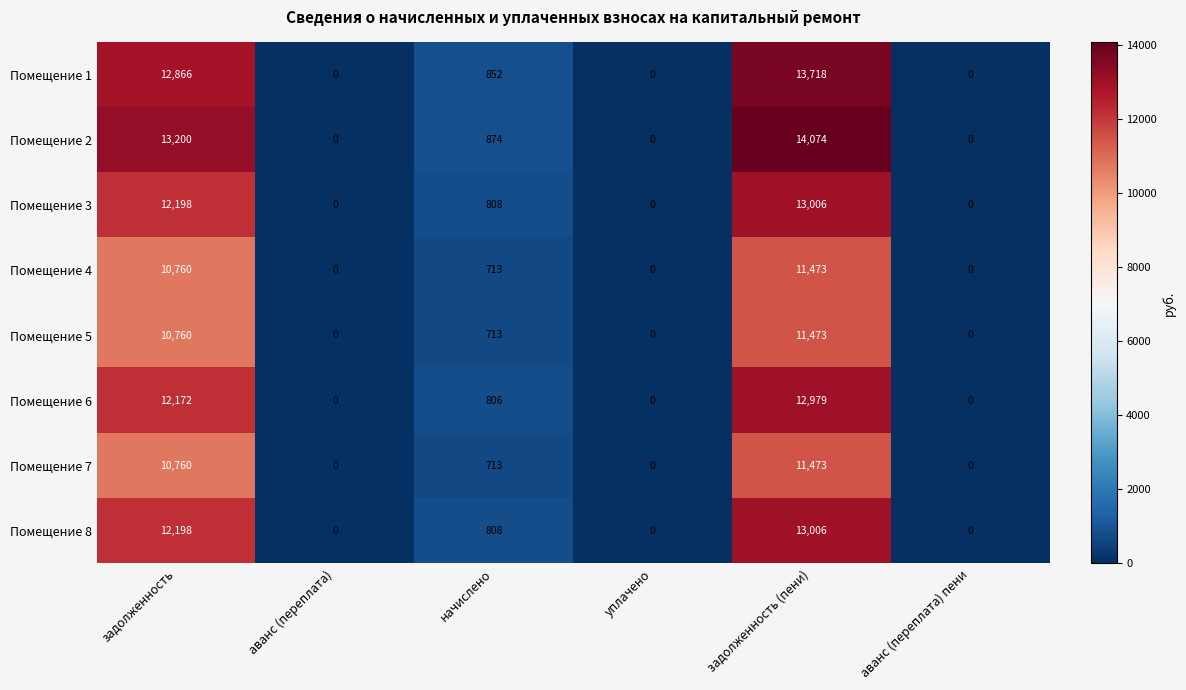

What is the maximum value for Помещение 3?

13006